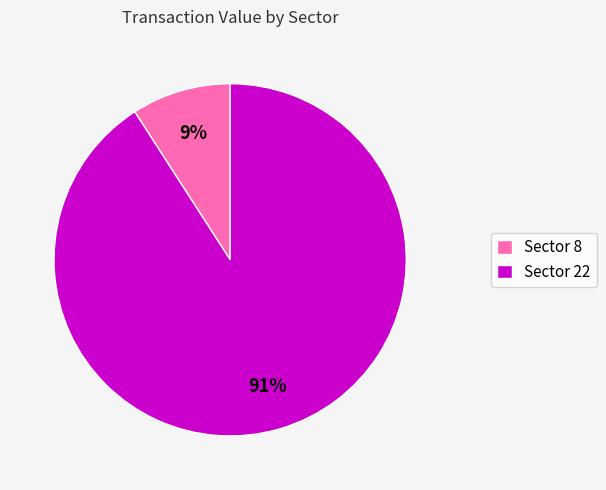

Which has a higher value, Sector 8 or Sector 22?

Sector 22